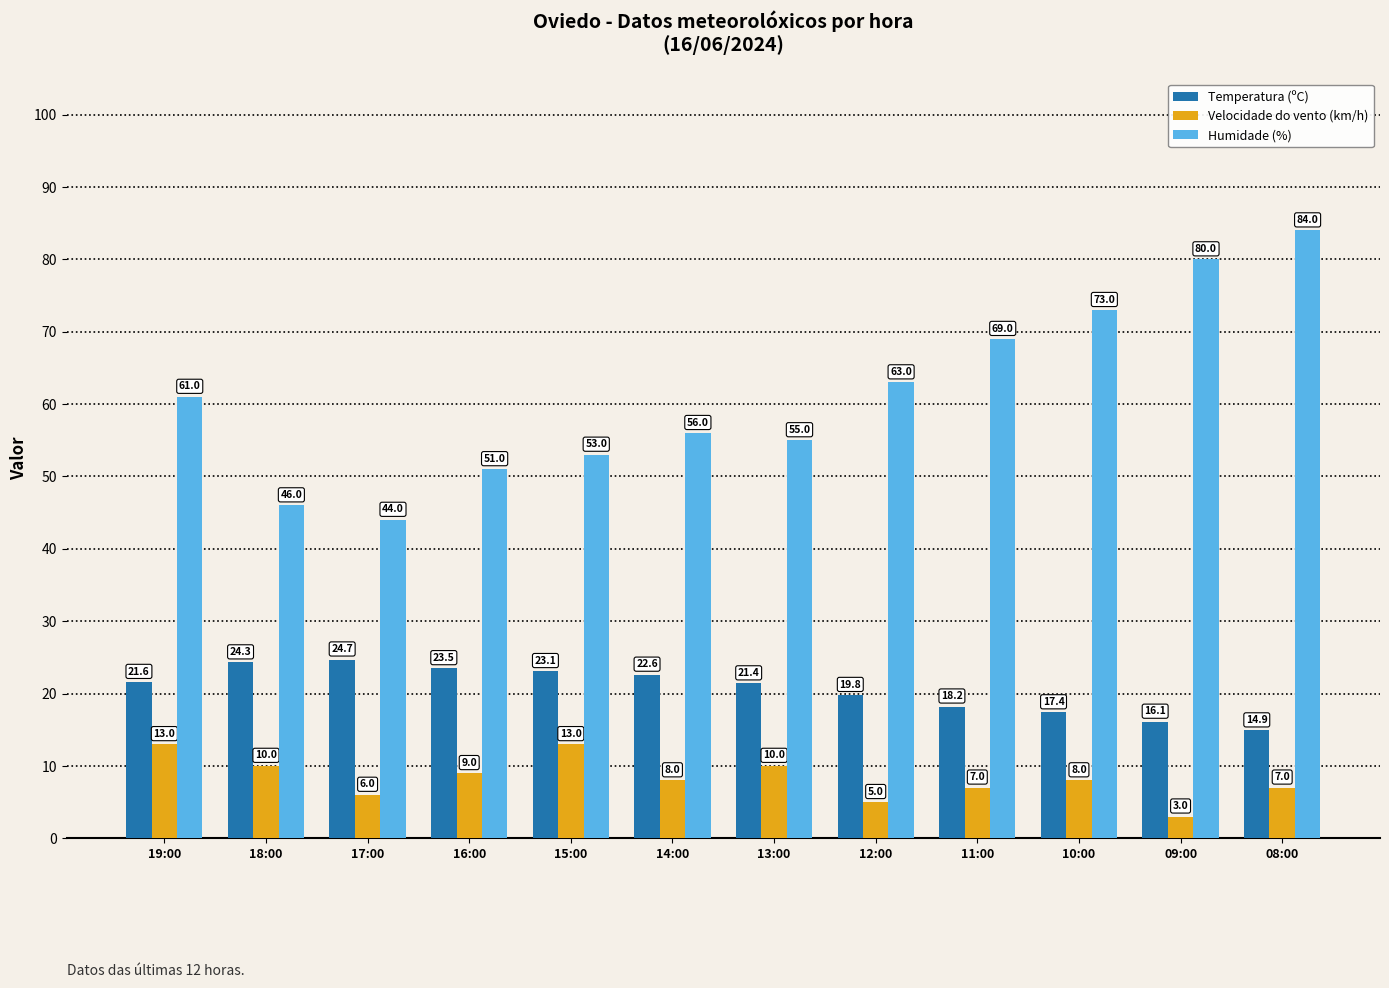

How many bars are there in each group?

3